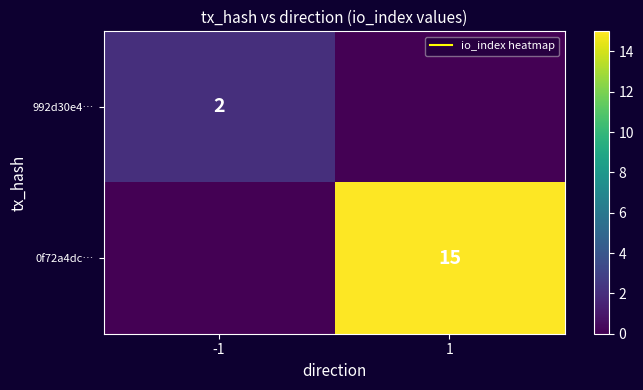

Read the 0f72a4dc… value at 1, to the nearest 5.

15